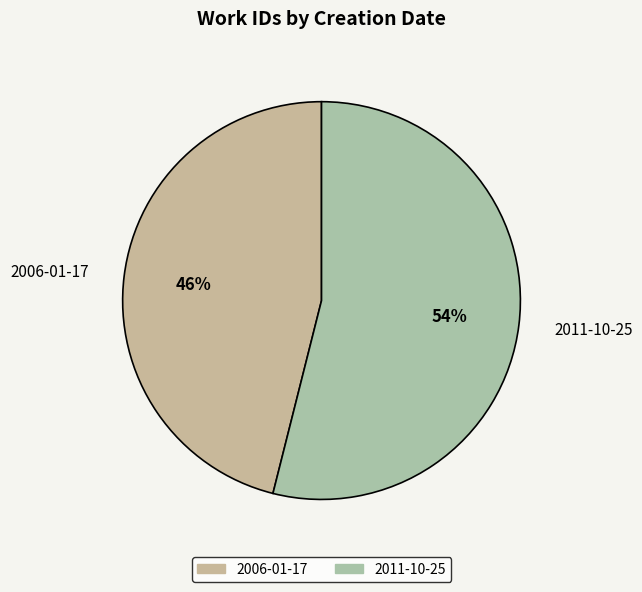

Is the sum of 2006-01-17 and 2011-10-25 greater than half?

Yes